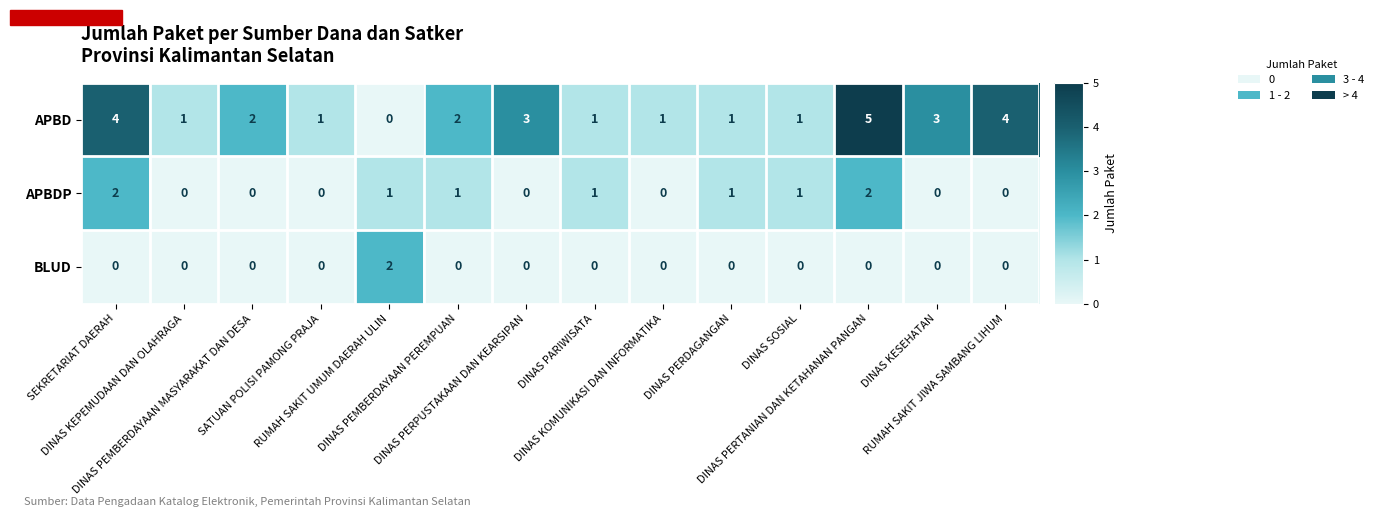

What is the sum of all APBD values?

29